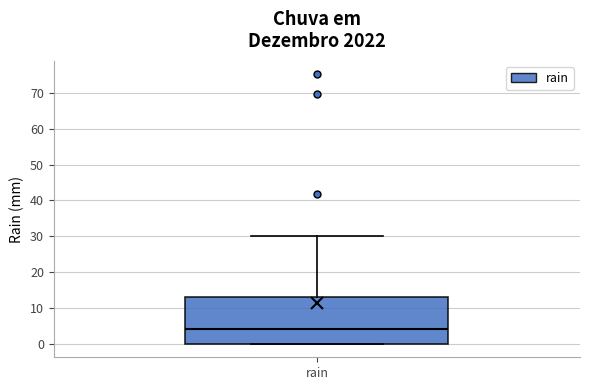

Where does the upper whisker of the box for rain end on the y-axis? The values are not printed on the chart, so give them approximately, as read against the axis.

30